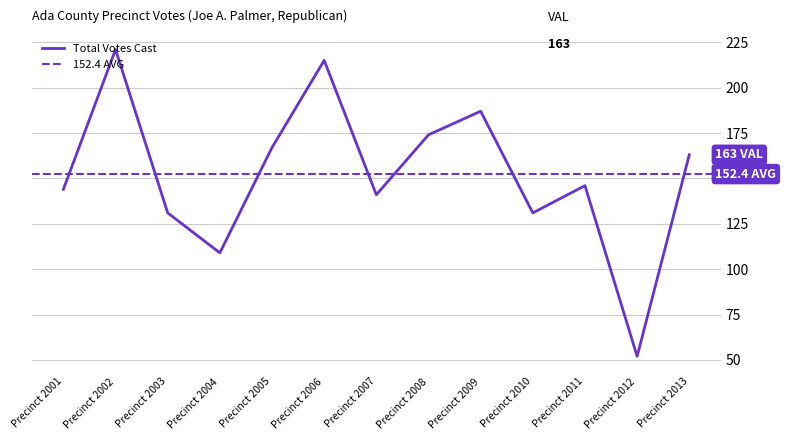

Reading left to right, what are all the values shown in this chart?

Precinct 2001=144	Precinct 2002=221	Precinct 2003=131	Precinct 2004=109	Precinct 2005=167	Precinct 2006=215	Precinct 2007=141	Precinct 2008=174	Precinct 2009=187	Precinct 2010=131	Precinct 2011=146	Precinct 2012=52	Precinct 2013=163